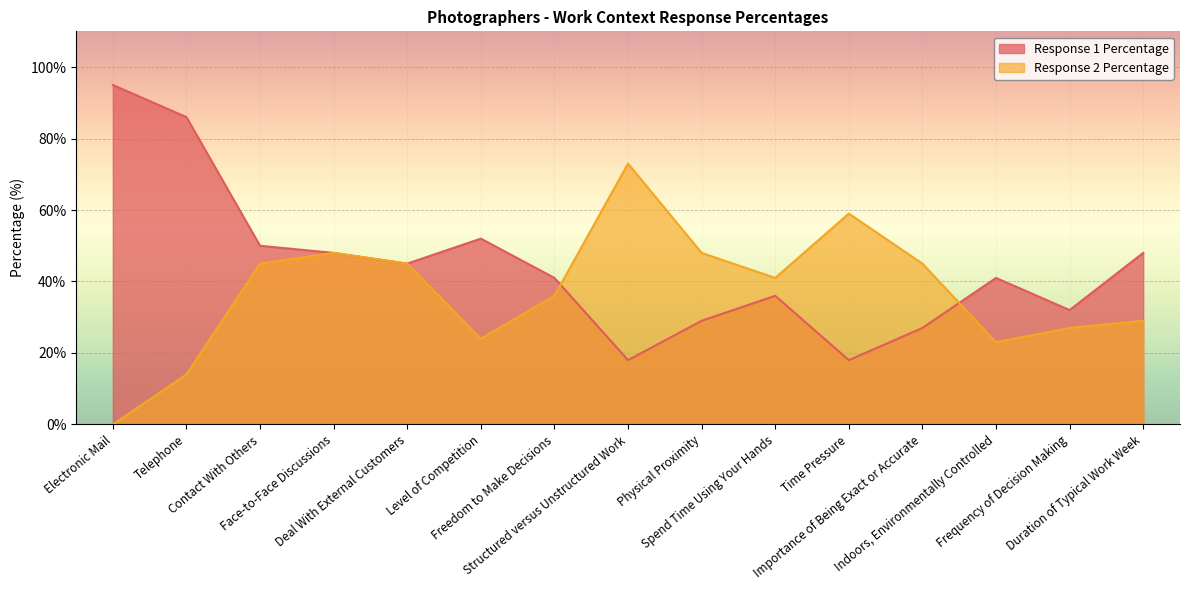

What is the difference between the highest and lowest values at Physical Proximity?

19